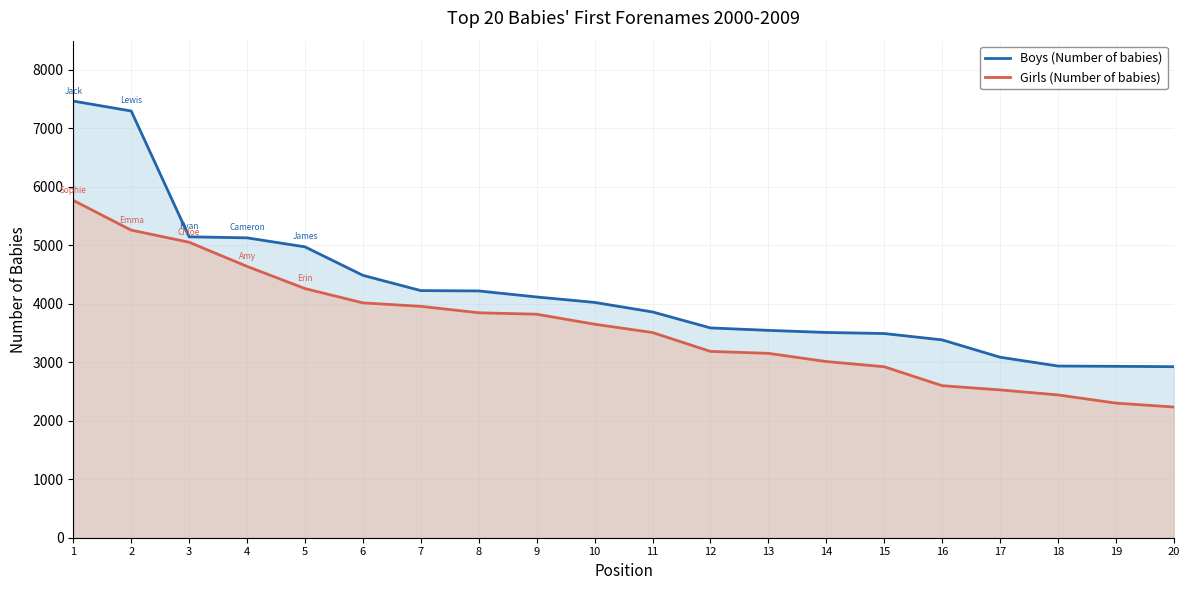

Which has a higher value, 19 or 1?

1